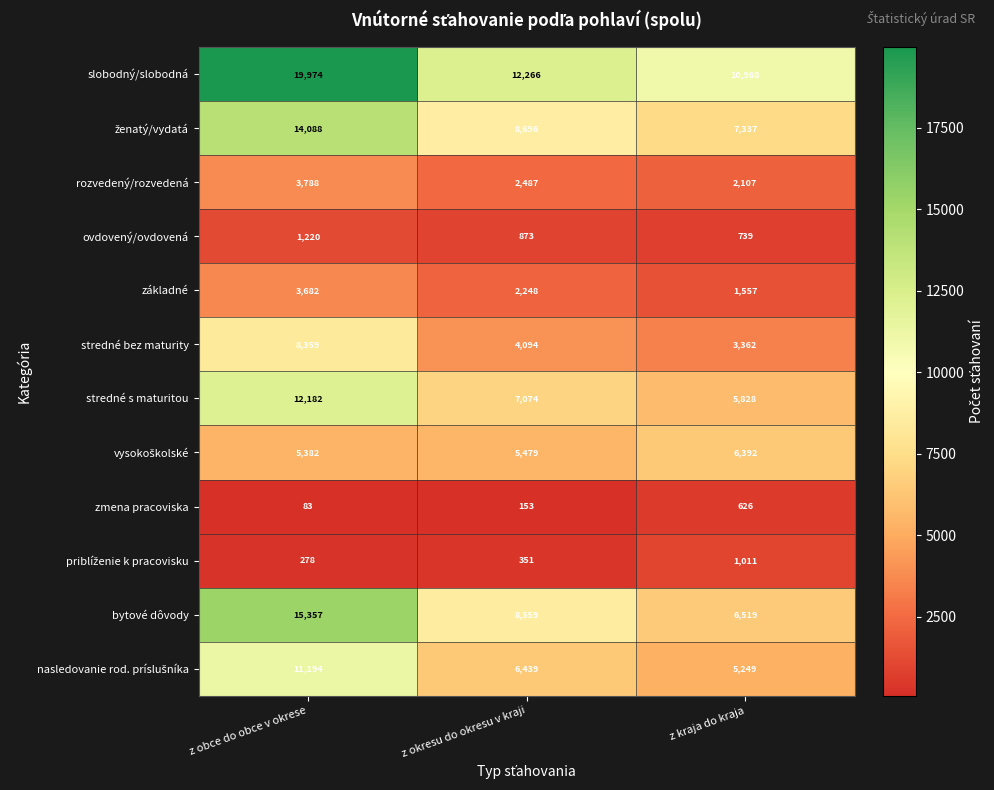

Which label corresponds to the largest value in the chart?

z obce do obce v okrese